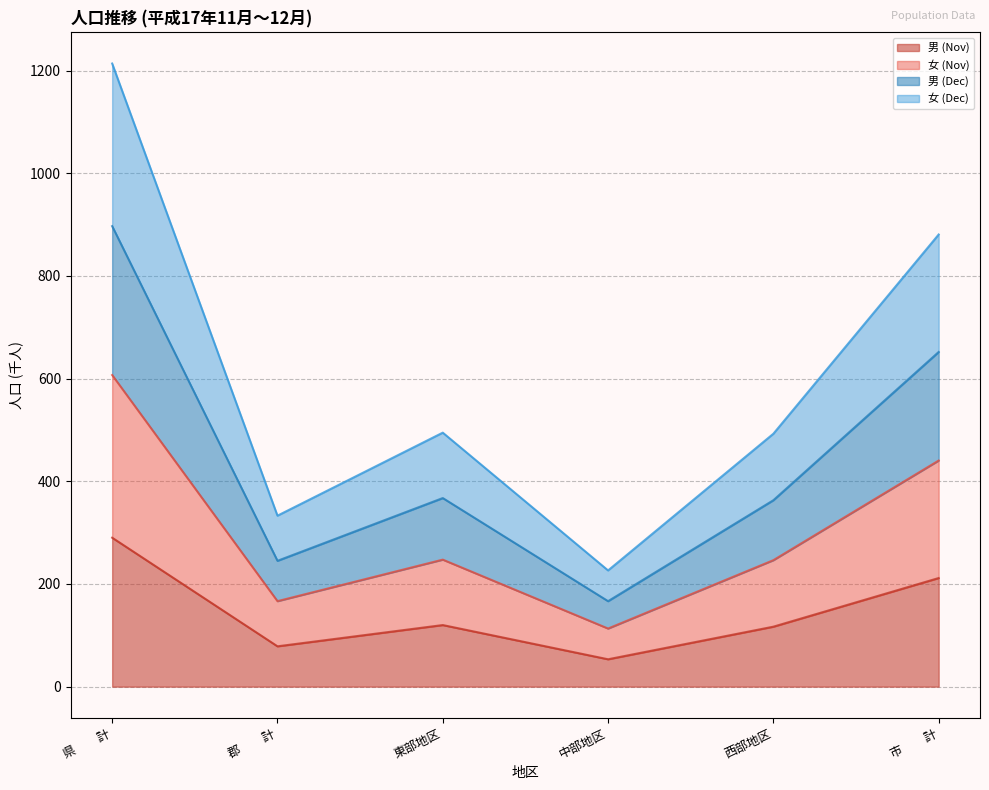

The value of 男 (Nov) at 中部地区 is 91.4. True or false?

False